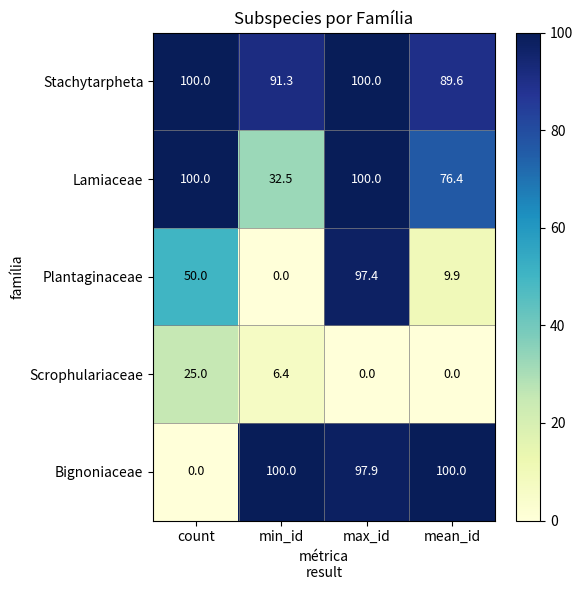

Which series changed the most between count and max_id?

Bignoniaceae